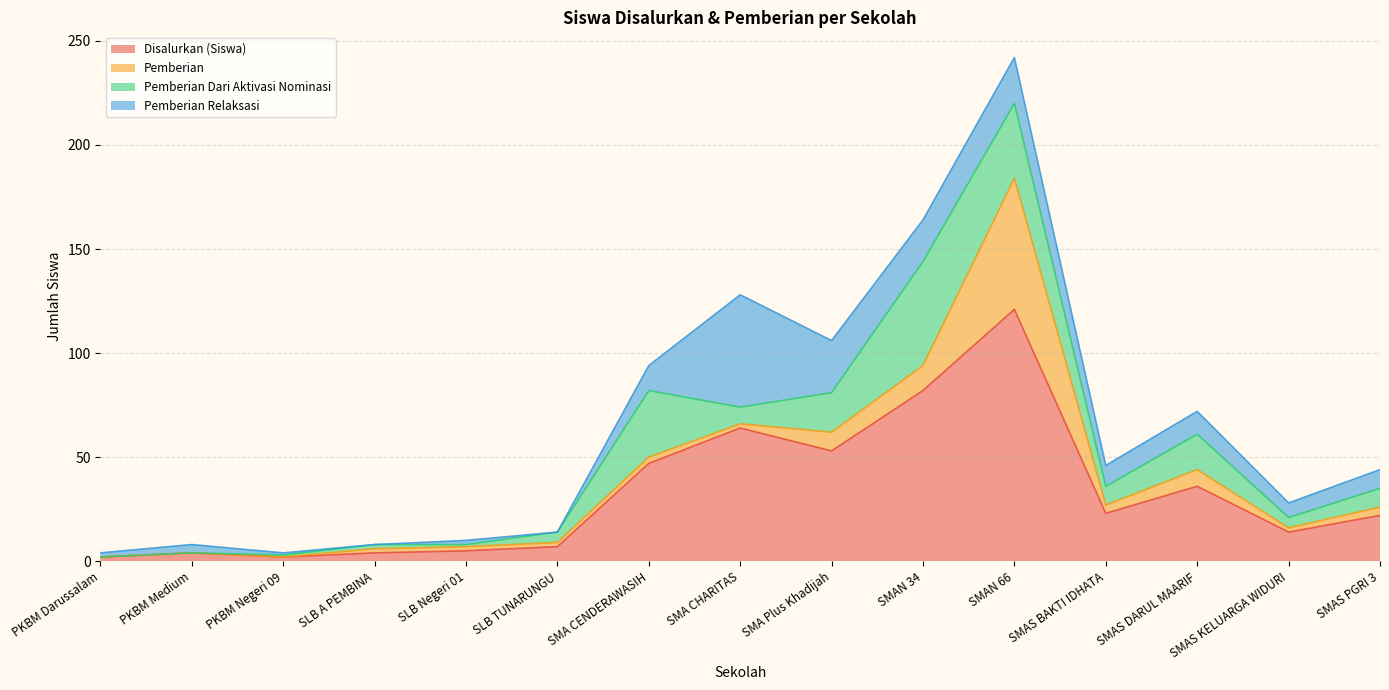

Rank the categories by Pemberian Dari Aktivasi Nominasi value from lowest to highest.

PKBM Darussalam, PKBM Medium, PKBM Negeri 09, SLB Negeri 01, SLB A PEMBINA, SLB TUNARUNGU, SMAS KELUARGA WIDURI, SMA CHARITAS, SMAS BAKTI IDHATA, SMAS PGRI 3, SMAS DARUL MAARIF, SMA Plus Khadijah, SMA CENDERAWASIH, SMAN 66, SMAN 34